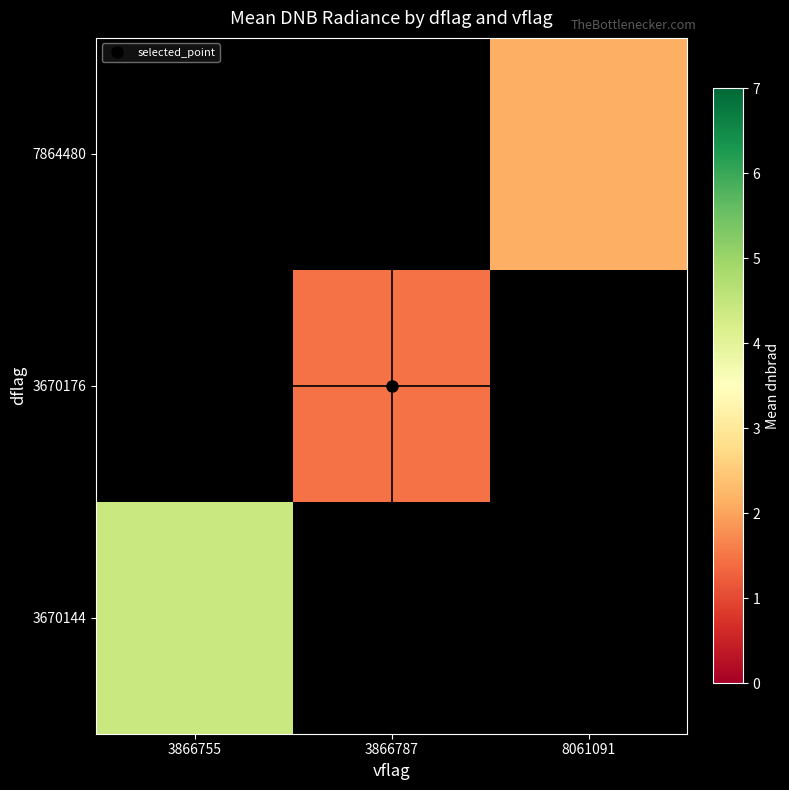

True or false: 3670144 has a value of 4.4 at 3866755.

True